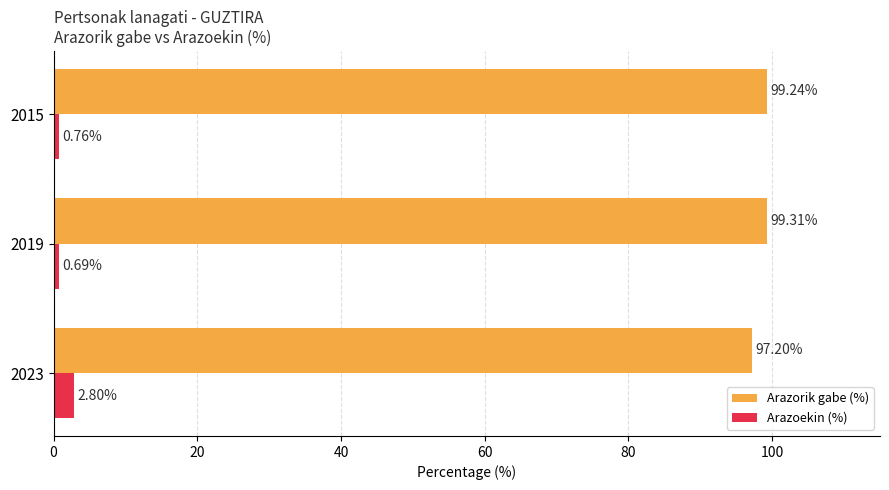

What is the sum of the Arazorik gabe (%) values at 2015 and 2023?

196.4